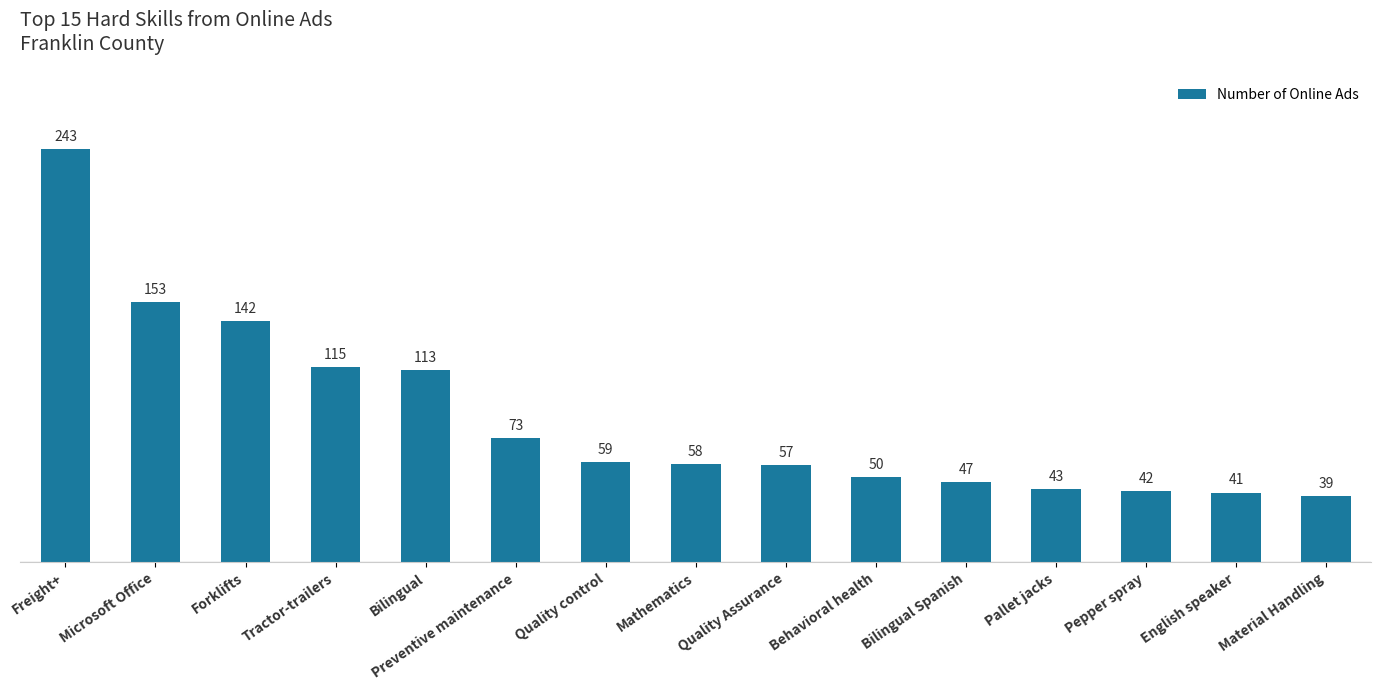

What is the minimum value shown in the chart?

39